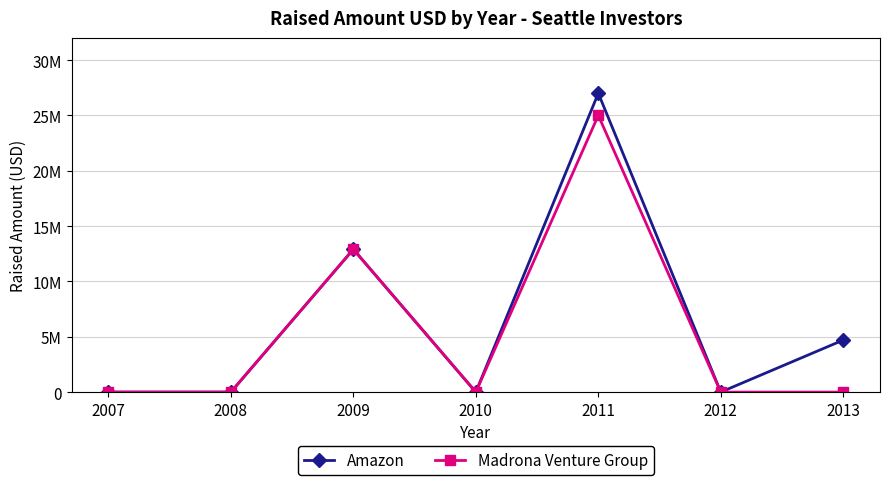

True or false: Amazon and Madrona Venture Group intersect in this chart.

False